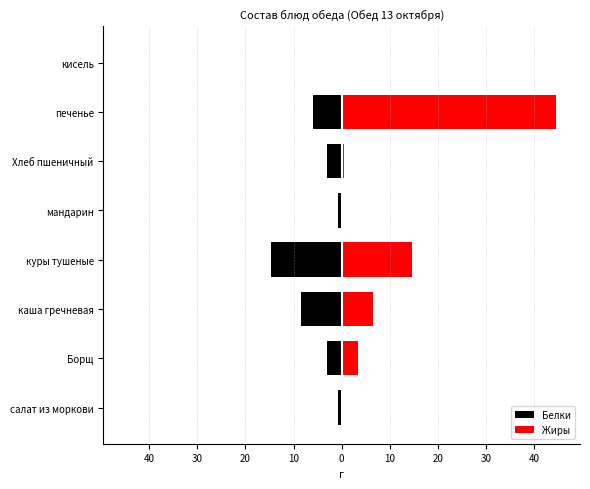

How many bars are there in total?

16